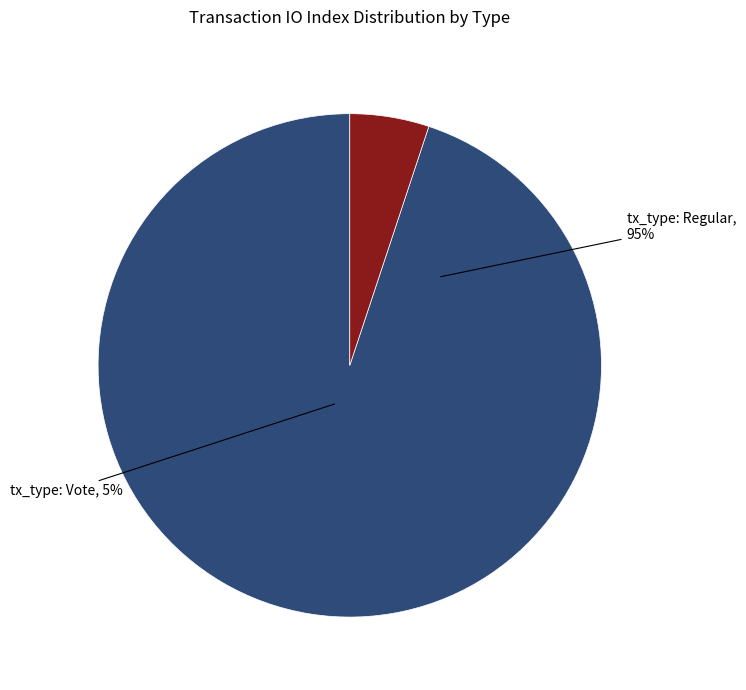

Rank the categories by value from lowest to highest.

tx_type: Vote (io_index=3), tx_type: Regular (io_index=56)